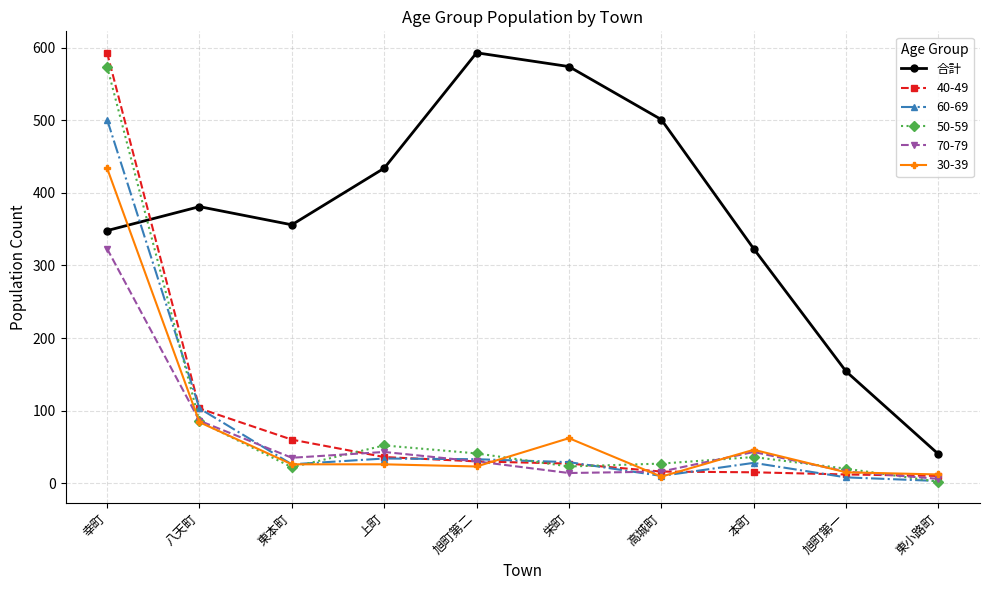

Does the chart have visible grid lines?

Yes